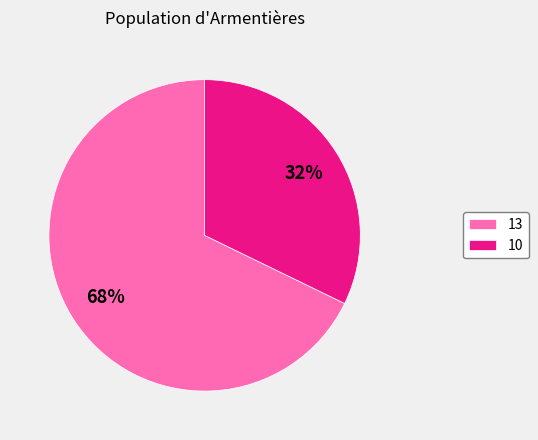

To the nearest percent, what portion does 13 represent?

68%